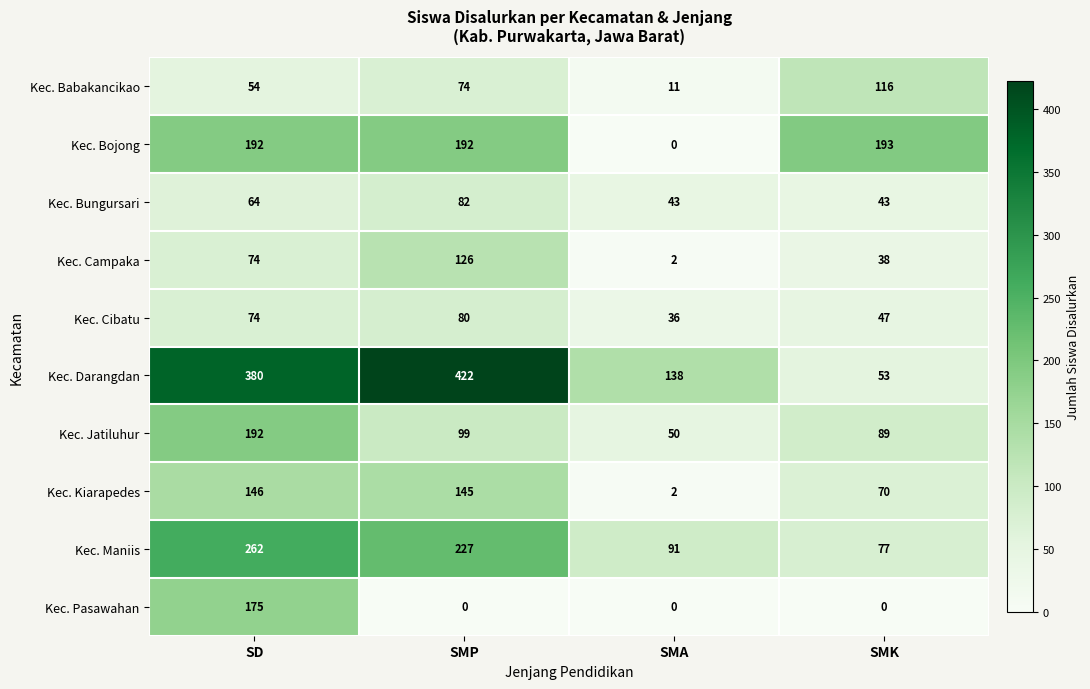

How many values in the Kec. Maniis series are below 227?

2